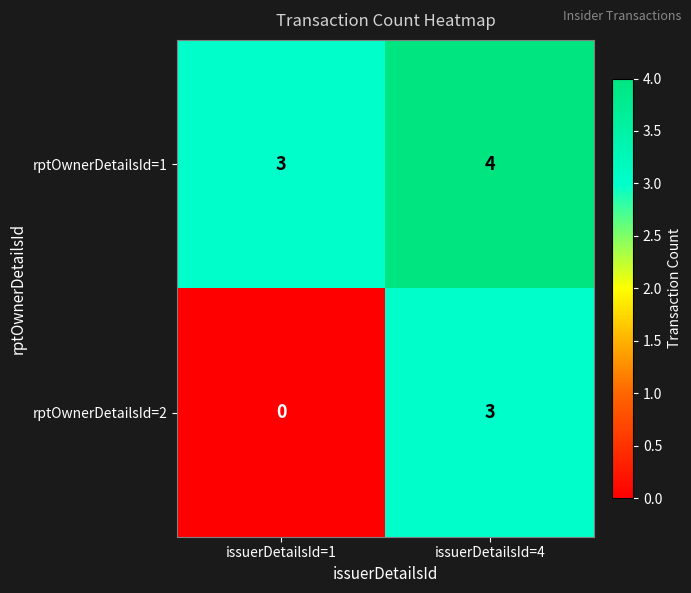

List the series in order of their peak value, highest first.

rptOwnerDetailsId=1, rptOwnerDetailsId=2